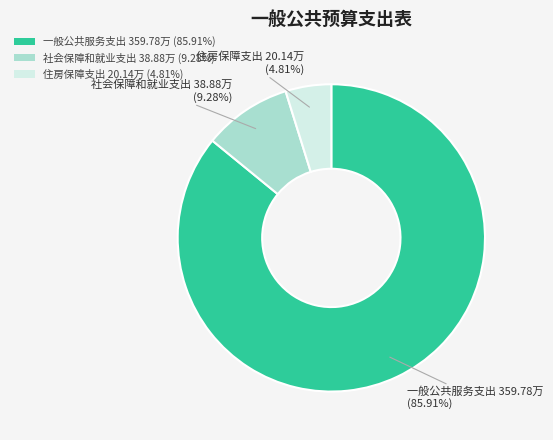

What is the majority slice?

一般公共服务支出